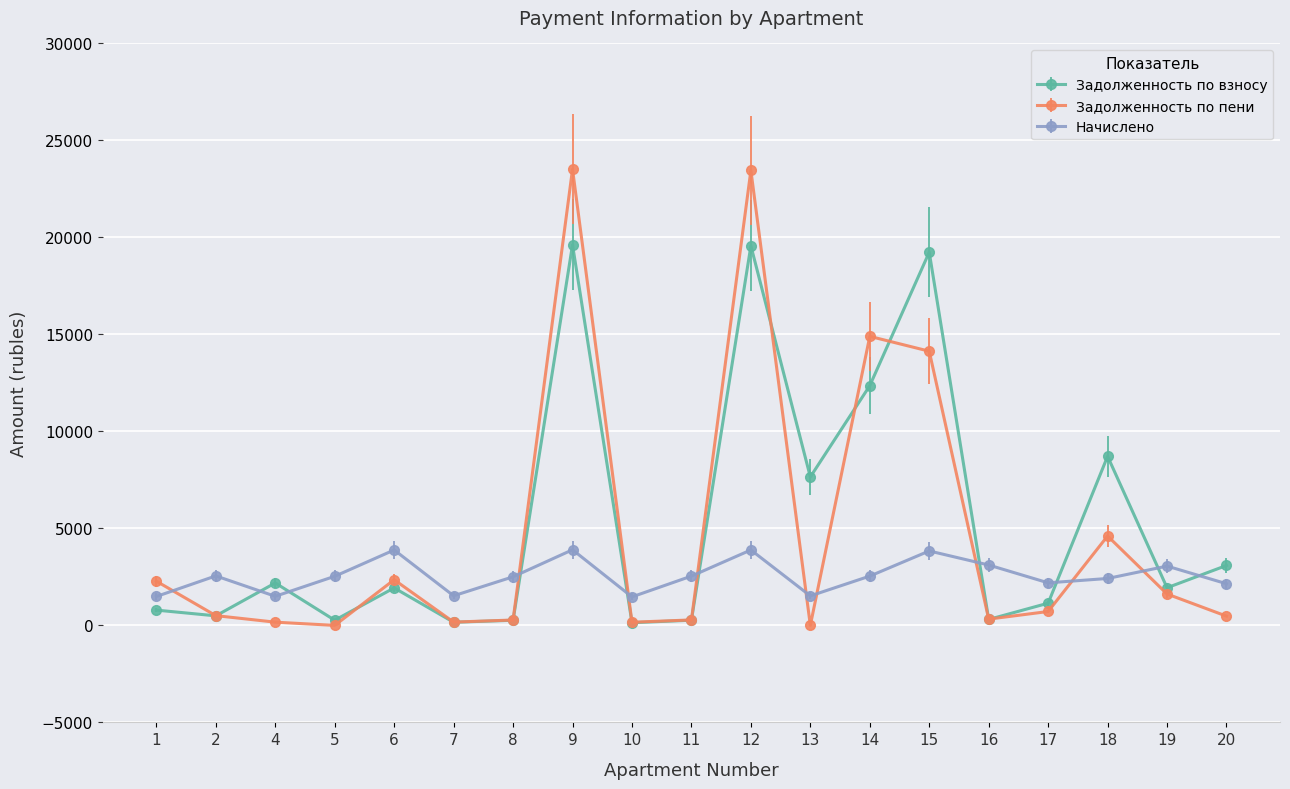

How many distinct data groups are displayed?

3